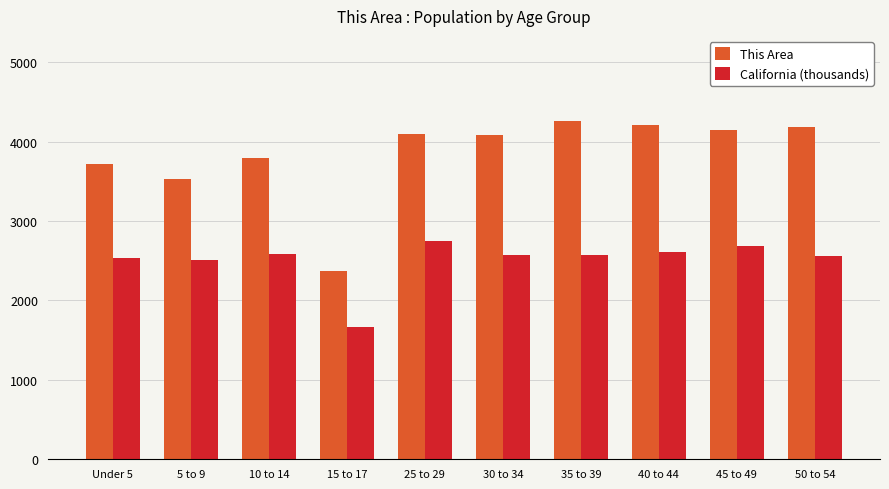

What is the label of the 3rd bar from the right?

40 to 44